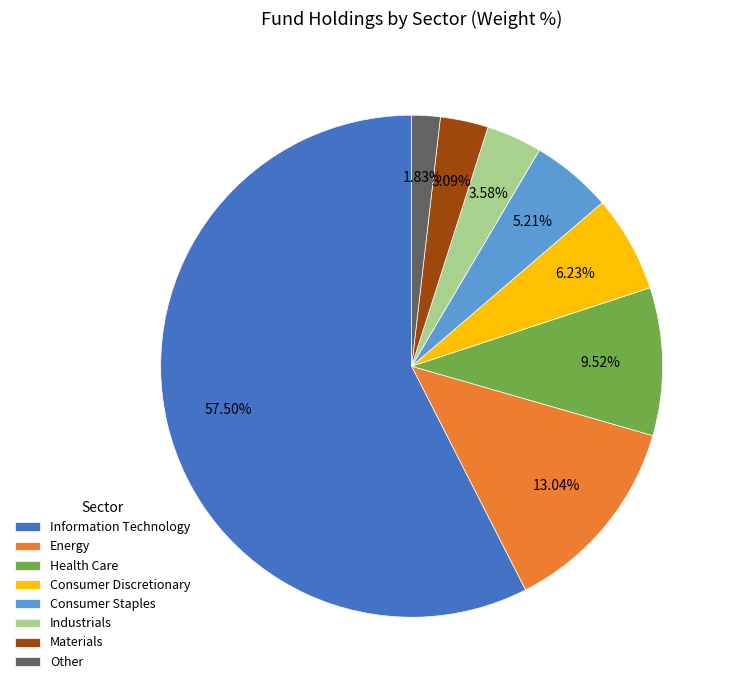

Does any single category account for the majority?

Yes